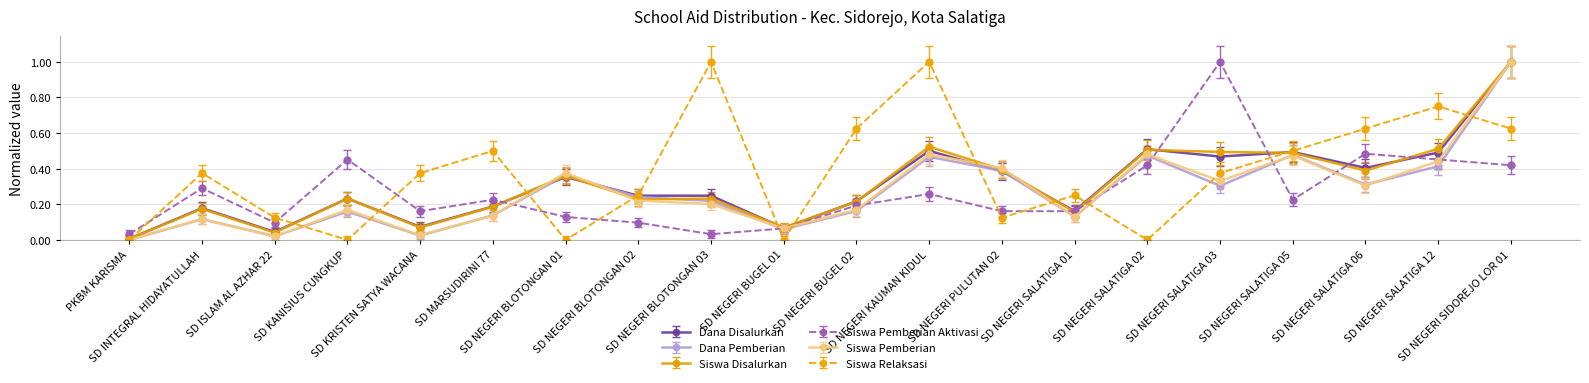

True or false: Siswa Pemberian Aktivasi has more than 1 interior local peaks.

True